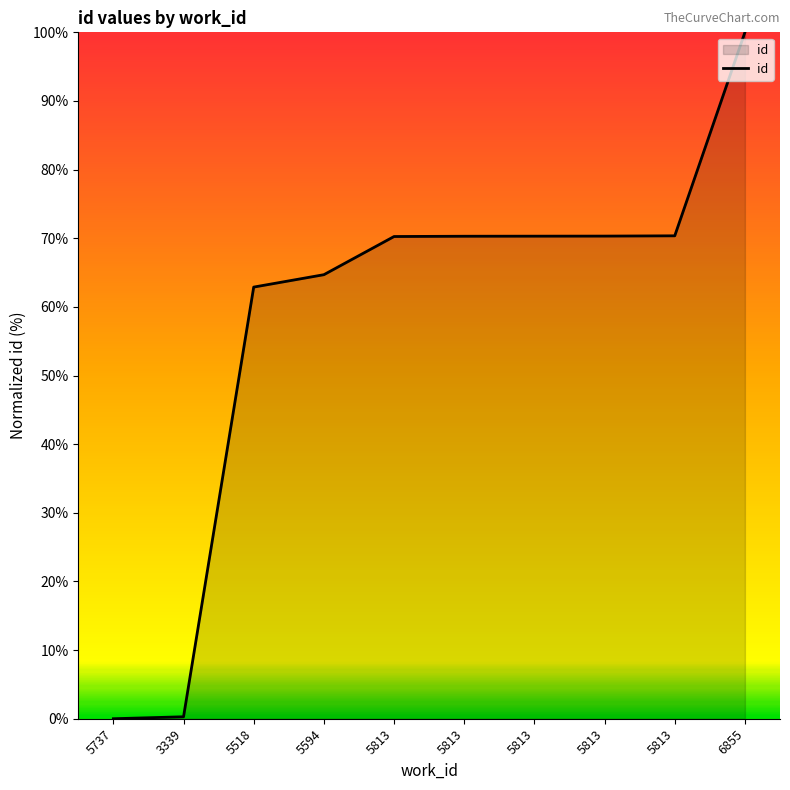

How many lines are shown in the chart?

1